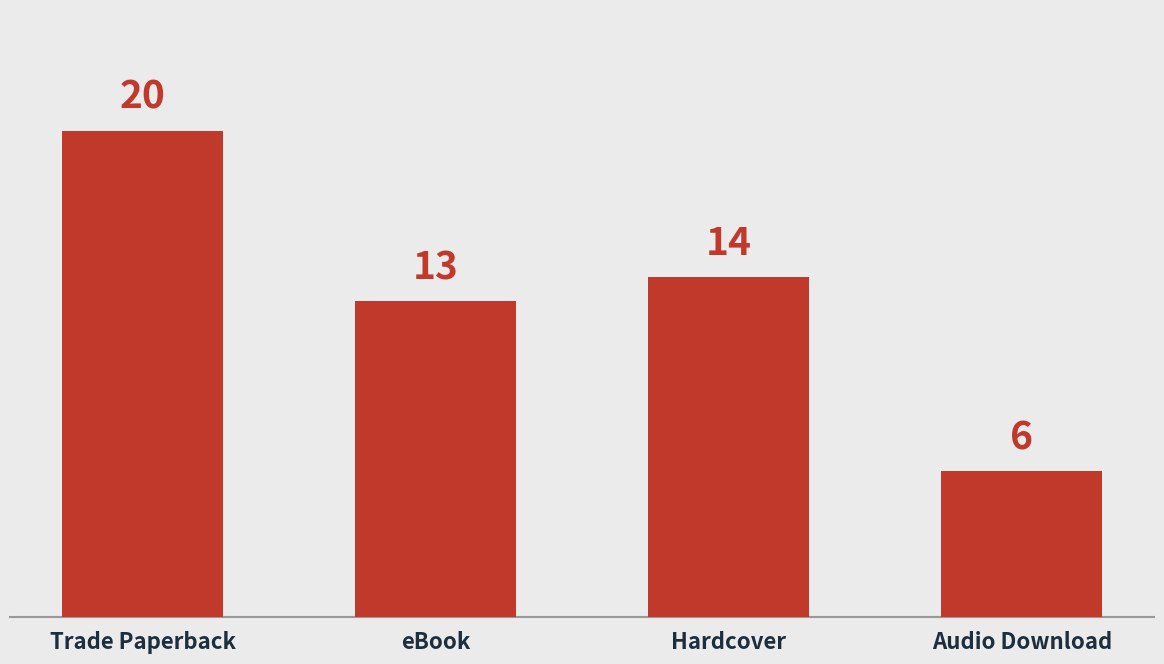

Count the number of data series in this chart.

1